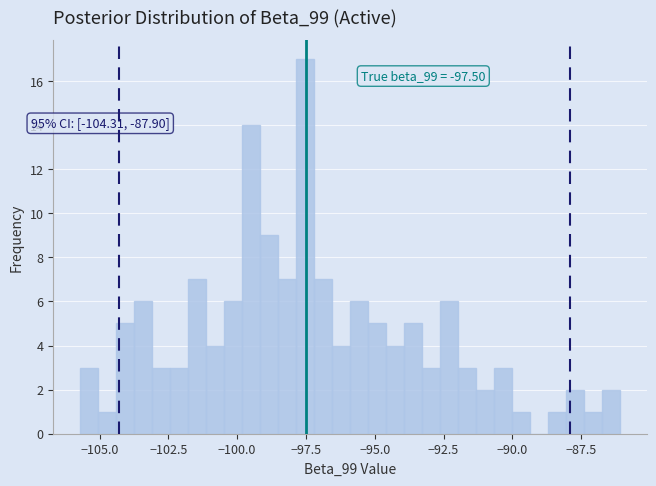

Around what value on the x-axis is the tallest bar? Give the approximate position of its centre, as read against the axis.

-97.5